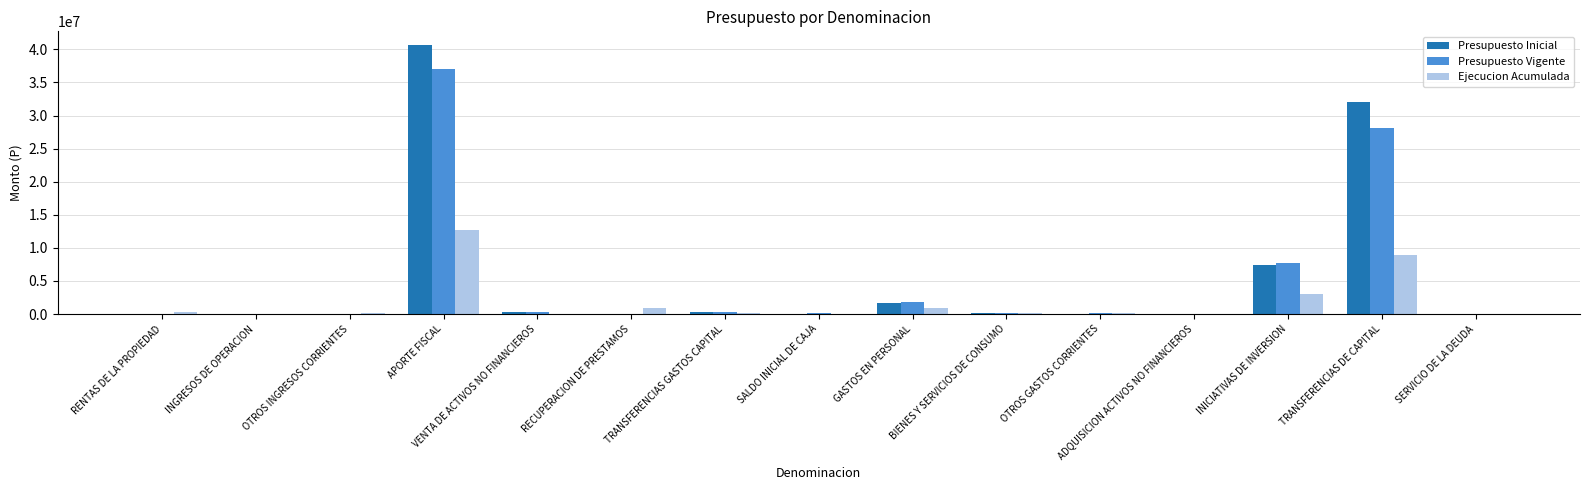

What is the greatest value displayed?

40685454